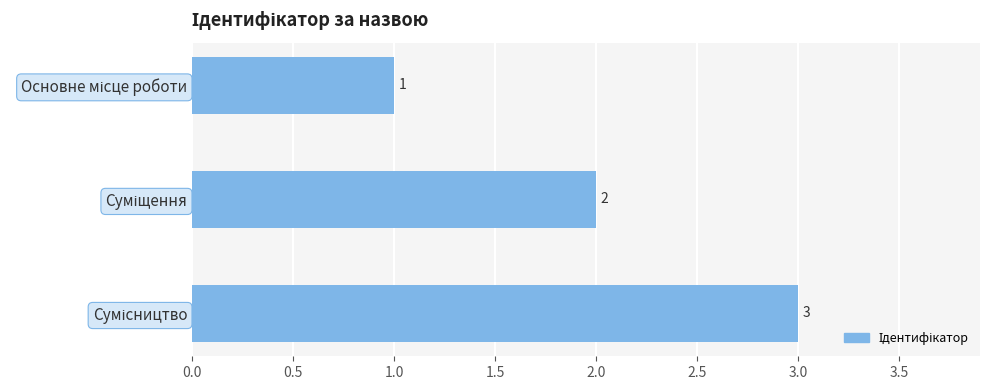

What is the greatest value displayed?

3